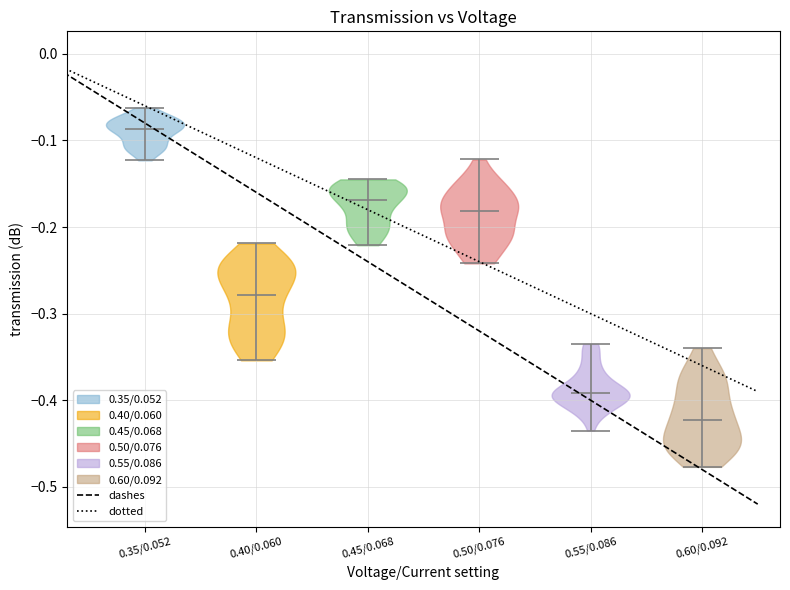

Reading left to right, read every violin against the y-axis: where its median line is, and the lowest and highest points it reaches. The values are not printed on the chart, so give them approximately, as read against the axis.

0.35/0.052: median line -0.09, lowest point -0.12, highest point -0.06
0.40/0.060: median line -0.28, lowest point -0.35, highest point -0.22
0.45/0.068: median line -0.17, lowest point -0.22, highest point -0.14
0.50/0.076: median line -0.18, lowest point -0.24, highest point -0.12
0.55/0.086: median line -0.39, lowest point -0.43, highest point -0.33
0.60/0.092: median line -0.42, lowest point -0.48, highest point -0.34